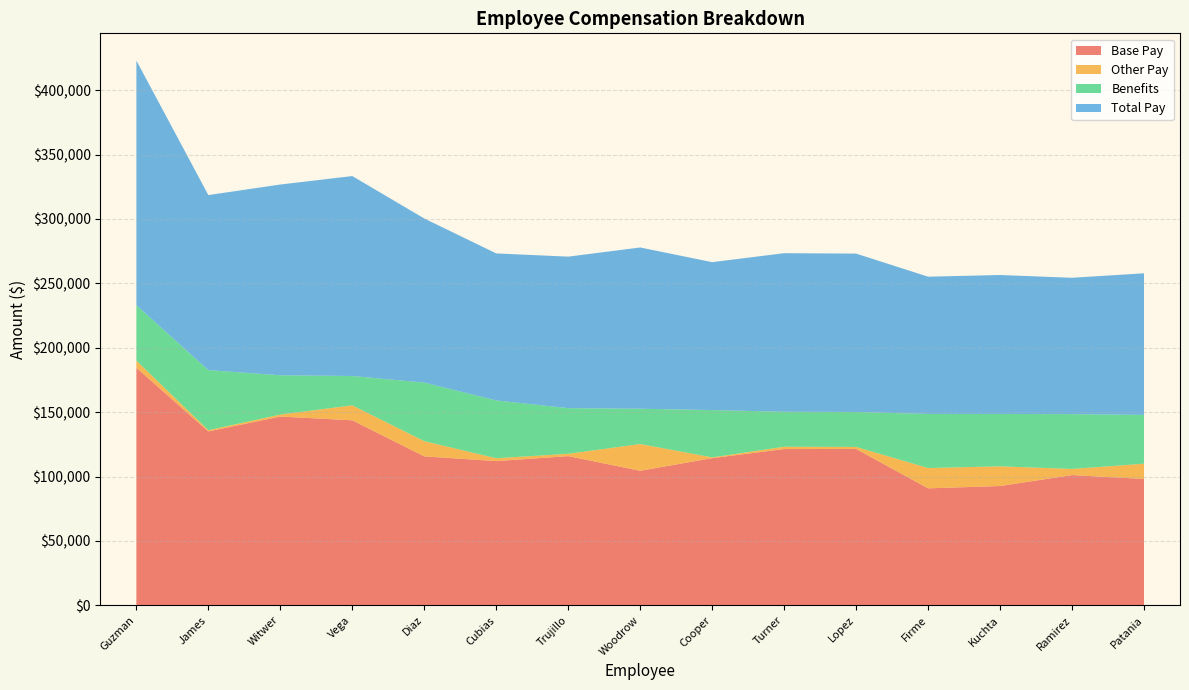

Reading left to right, extract all data points from this chart.

Base Pay: Guzman=184520.5	James=135027.6	Witwer=146597.4	Vega=143663.7	Diaz=115643.4	Cubias=112005.6	Trujillo=115866.6	Woodrow=104467.4	Cooper=114281.7	Turner=121341.3	Lopez=121444.2	Firme=90832.6	Kuchta=92636.8	Ramirez=101124.0	Patania=98101.7
Other Pay: Guzman=5496.8	James=960.0	Witwer=1560.0	Vega=11633.2	Diaz=11818.4	Cubias=2209.6	Trujillo=1818.0	Woodrow=20773.3	Cooper=600.0	Turner=1800.0	Lopez=1560.0	Firme=15782.5	Kuchta=15287.6	Ramirez=4772.8	Patania=11861.1
Benefits: Guzman=43026.6	James=46627.5	Witwer=30487.0	Vega=22765.7	Diaz=45488.5	Cubias=44873.2	Trujillo=35420.2	Woodrow=27420.4	Cooper=36740.3	Turner=27189.9	Lopez=27138.6	Firme=41994.4	Kuchta=40672.8	Ramirez=42572.0	Patania=37926.6
Total Pay: Guzman=190017.2	James=135987.6	Witwer=148157.4	Vega=155296.9	Diaz=127461.8	Cubias=114215.2	Trujillo=117684.6	Woodrow=125240.6	Cooper=114881.7	Turner=123141.3	Lopez=123004.2	Firme=106615.1	Kuchta=107924.4	Ramirez=105896.8	Patania=109962.8